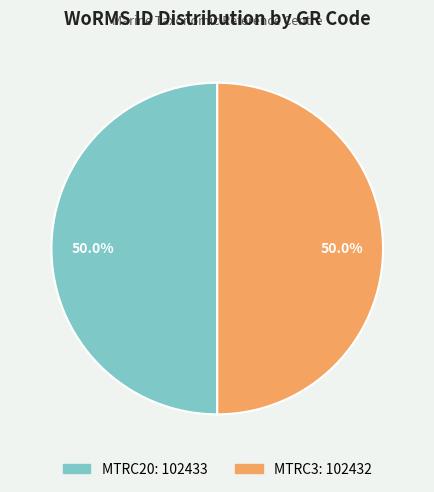

To the nearest percent, what is the combined percentage of MTRC3 and MTRC20?

100%